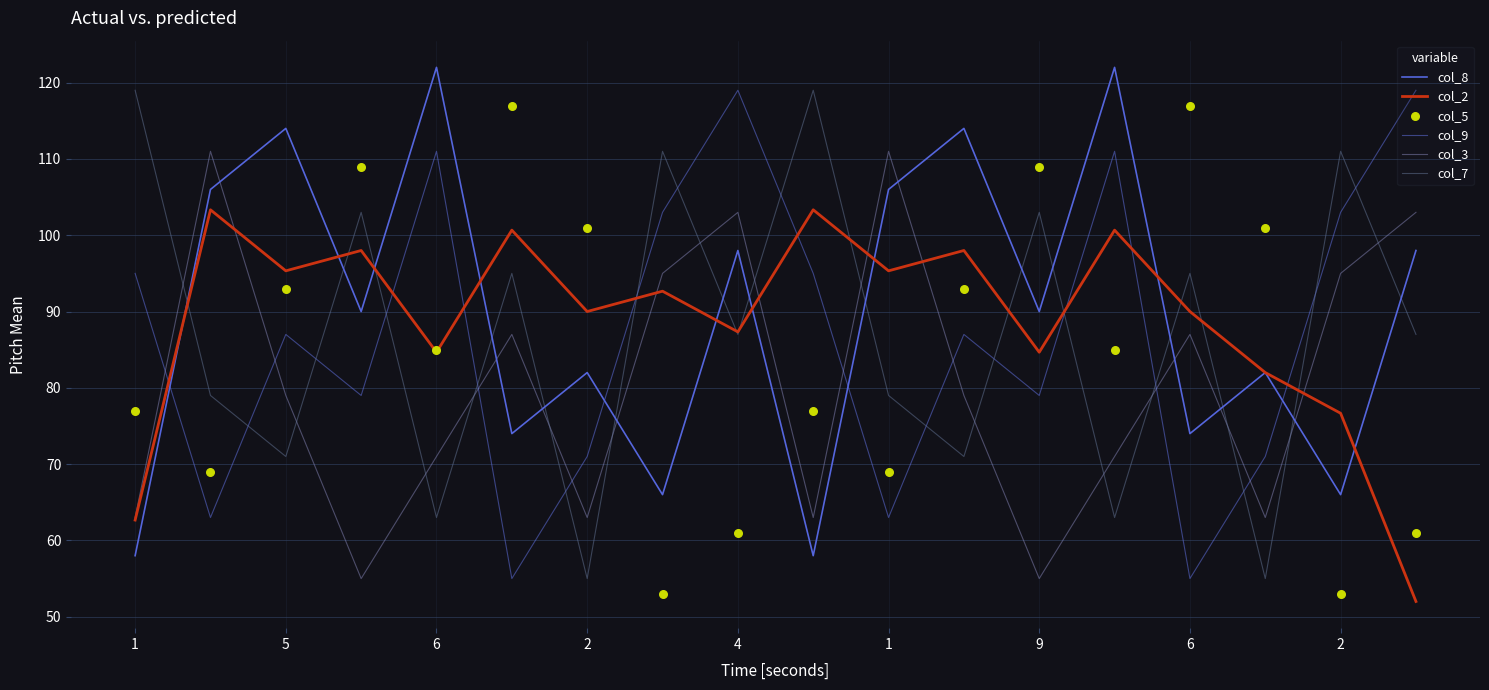

Is the value of col_8 at 13 greater than the value of col_7 at 6?

Yes